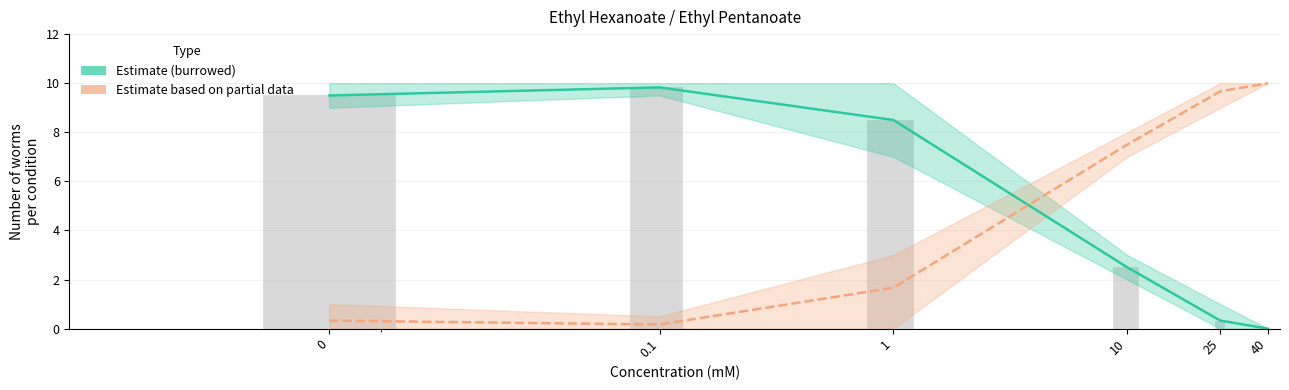

What is the spread (max minus min) of values at 25?

9.3